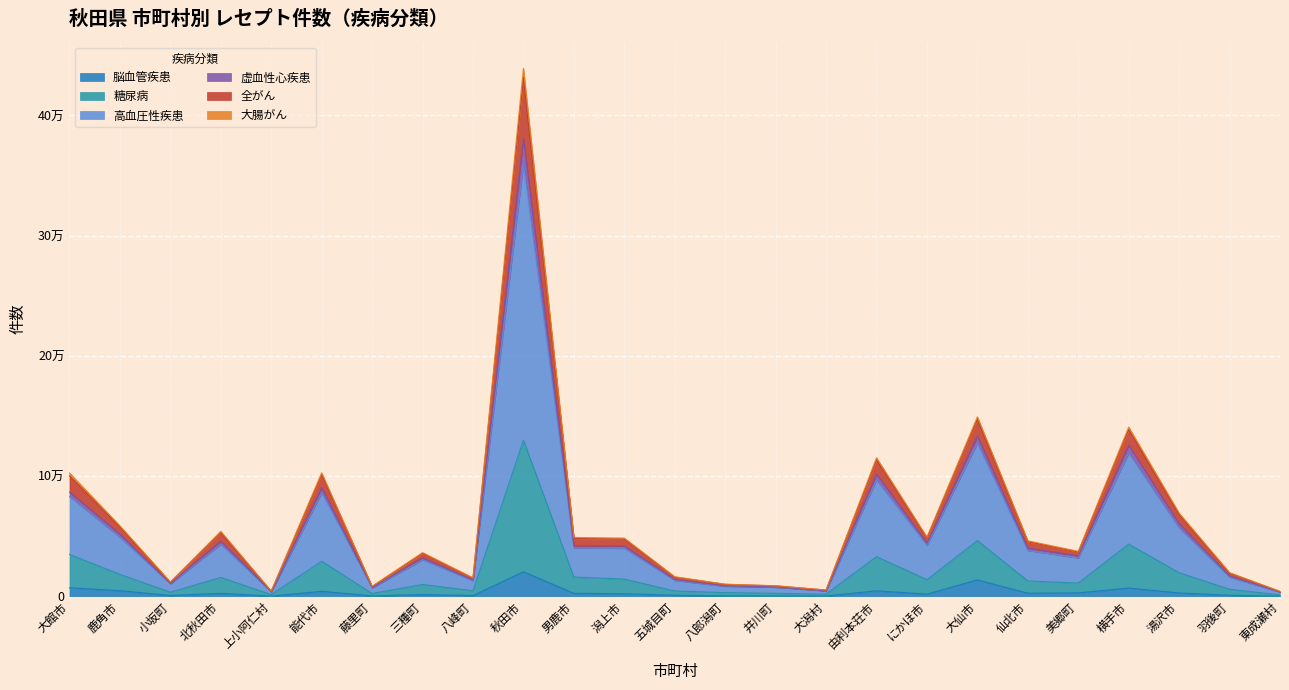

What position from the right is 上小阿仁村?

21